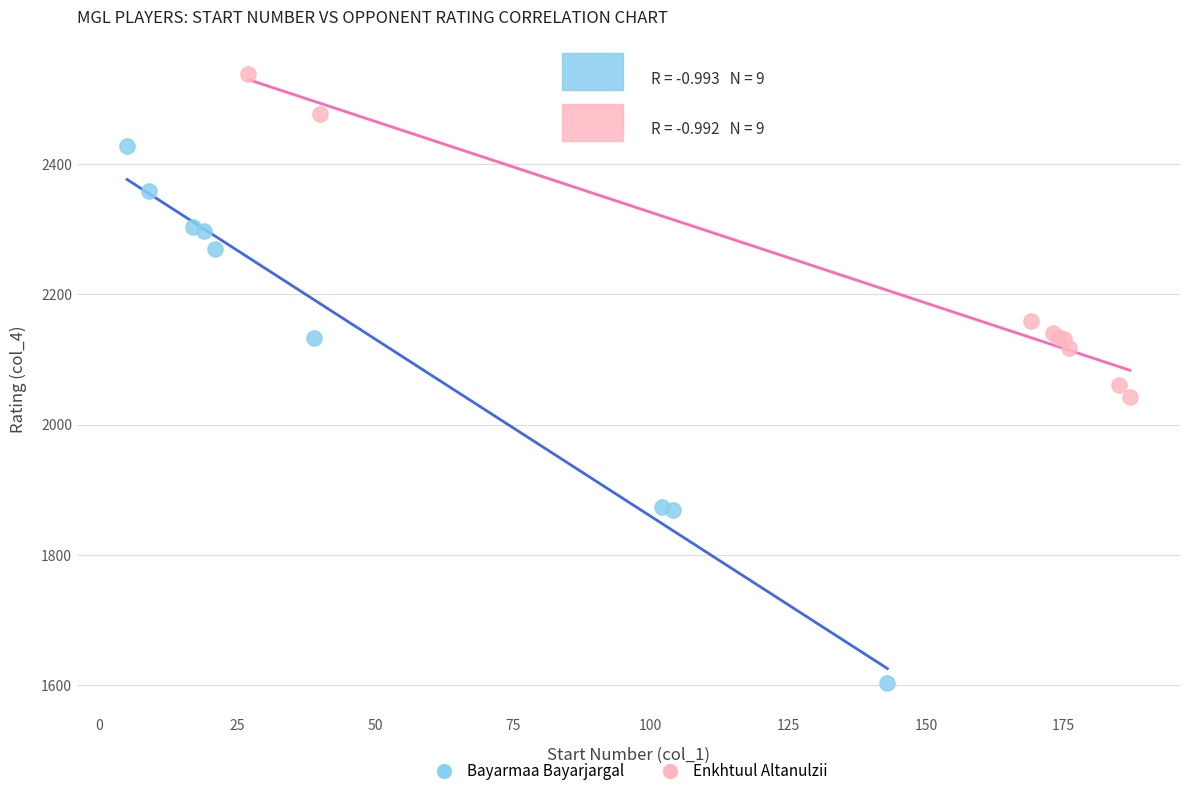

Which series contains the highest Y value?

Enkhtuul Altanulzii